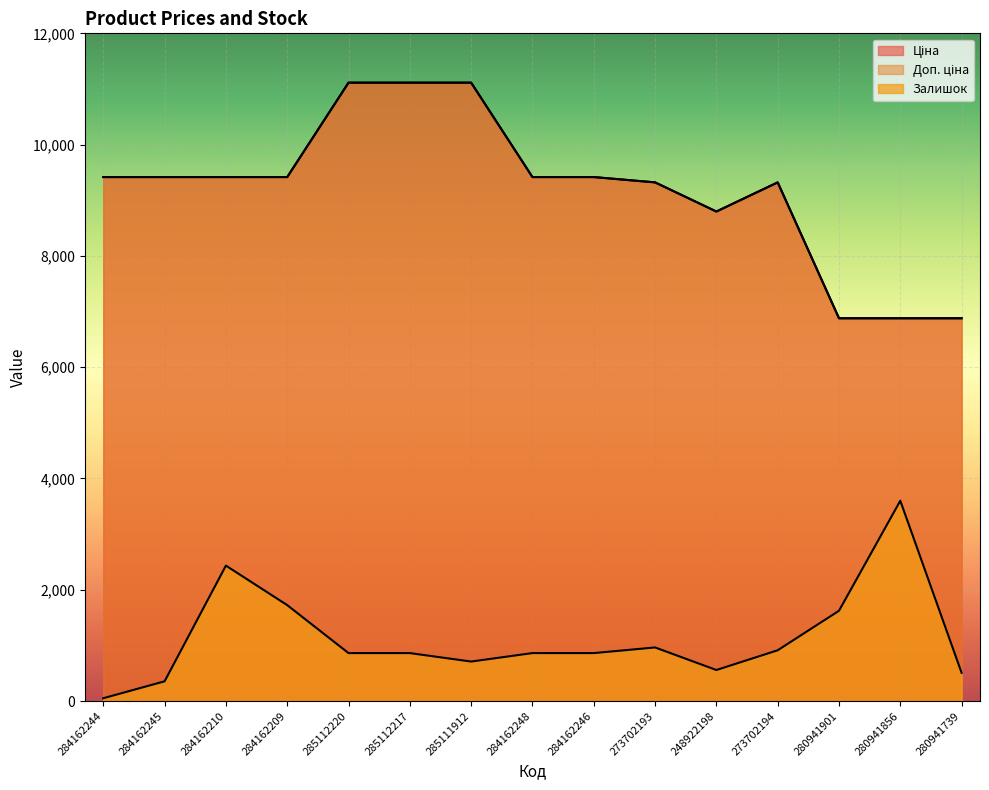

What position from the right is 284162245?

14